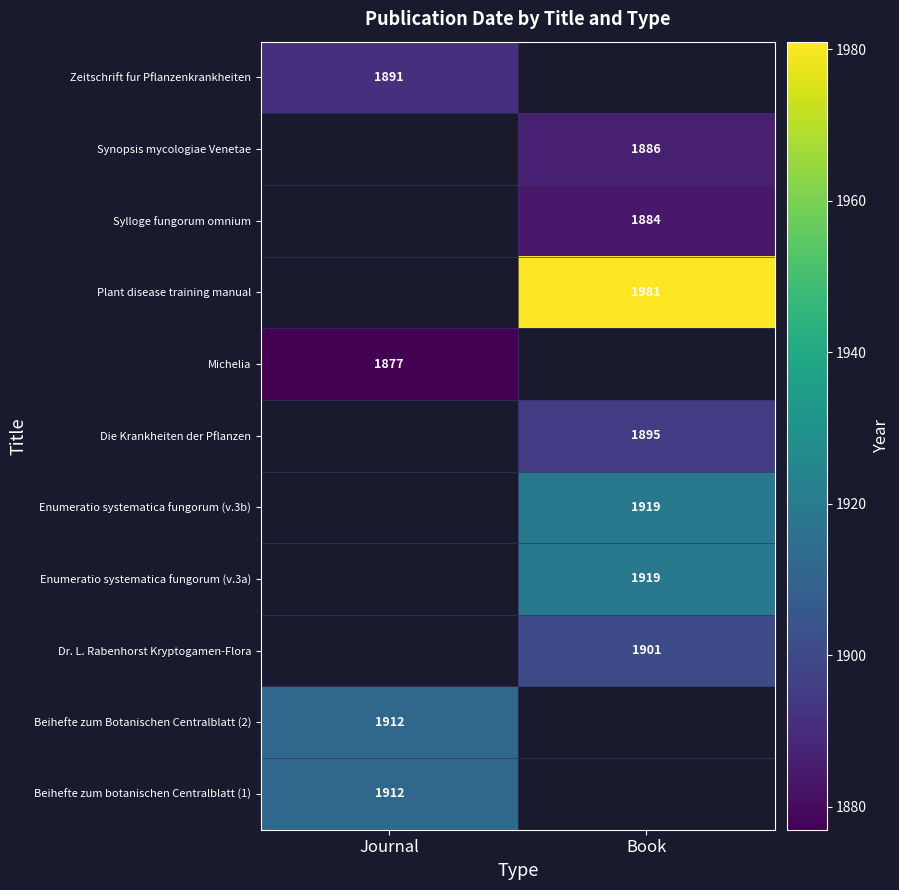

The value of Plant disease training manual at Book is 1981. True or false?

True